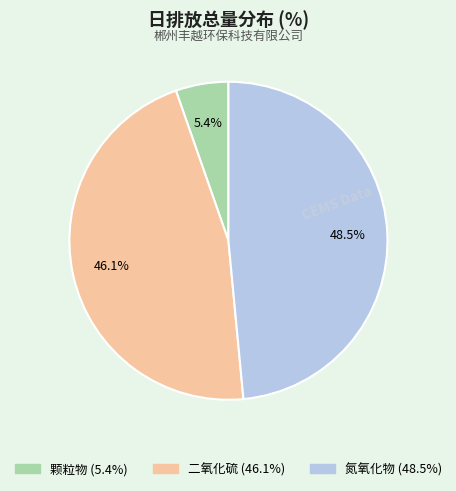

The 氮氧化物 slice represents 56% of the pie. True or false?

False